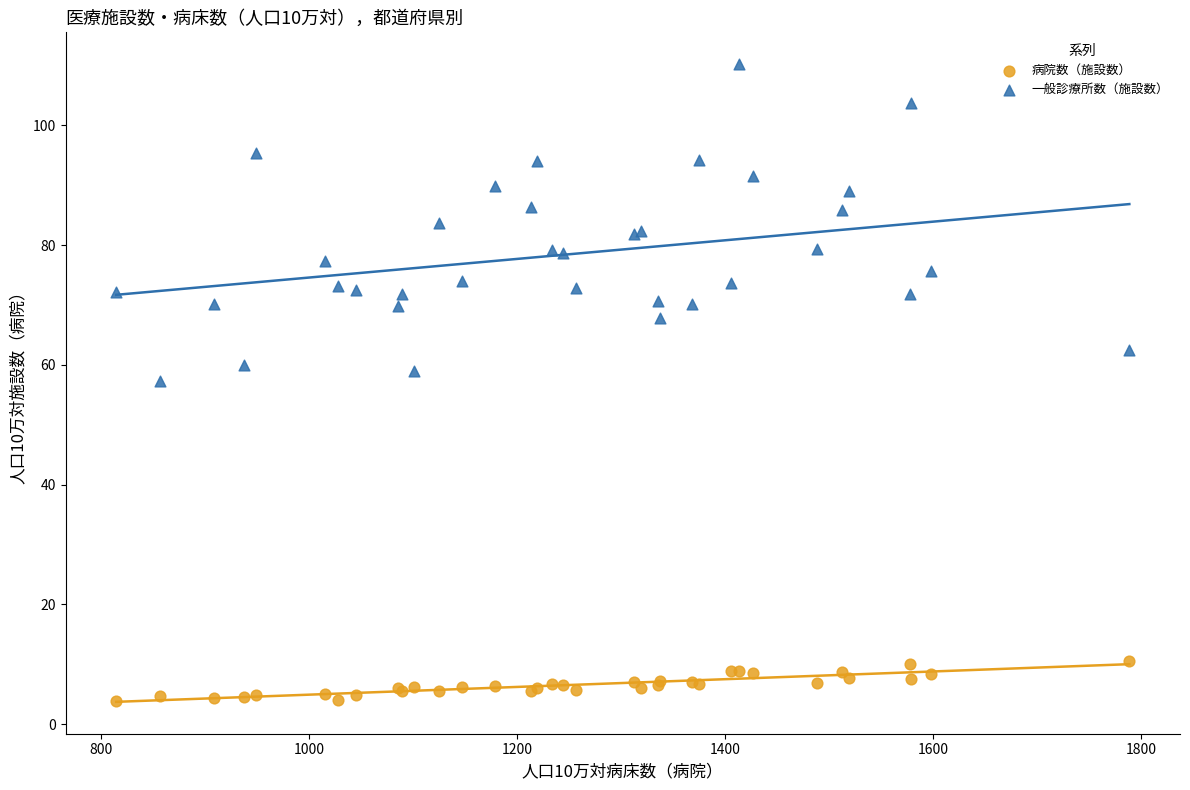

Which series has the widest spread of Y values?

一般診療所数（施設数）